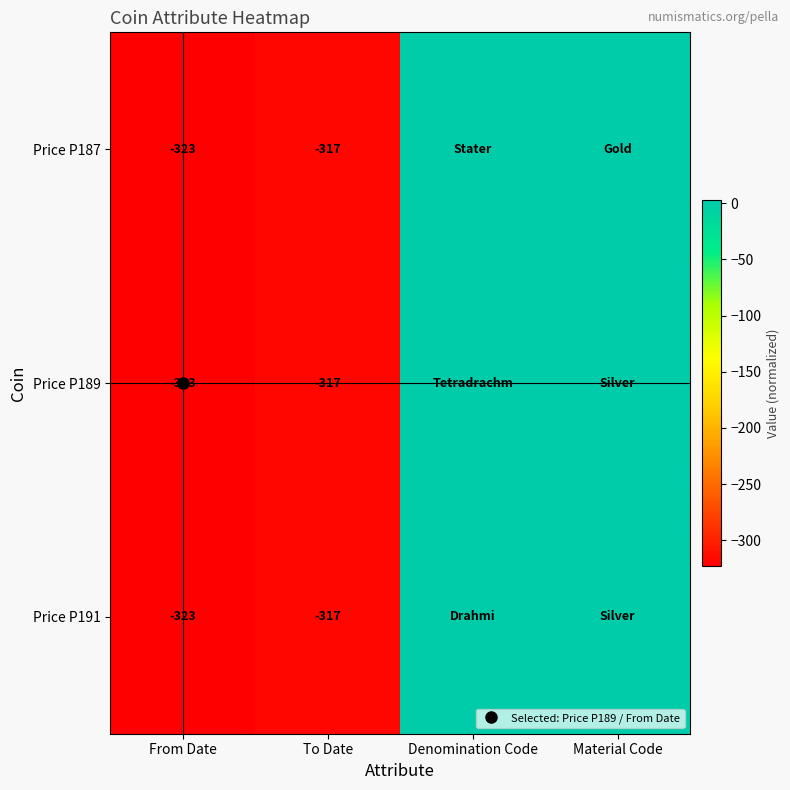

At To Date, list the series in order from largest to smallest.

Price P187, Price P189, Price P191